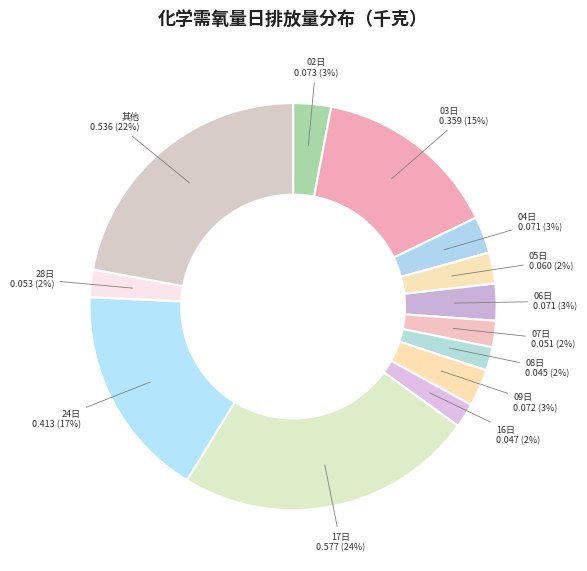

To the nearest percent, what percentage of the pie is 04日?

3%